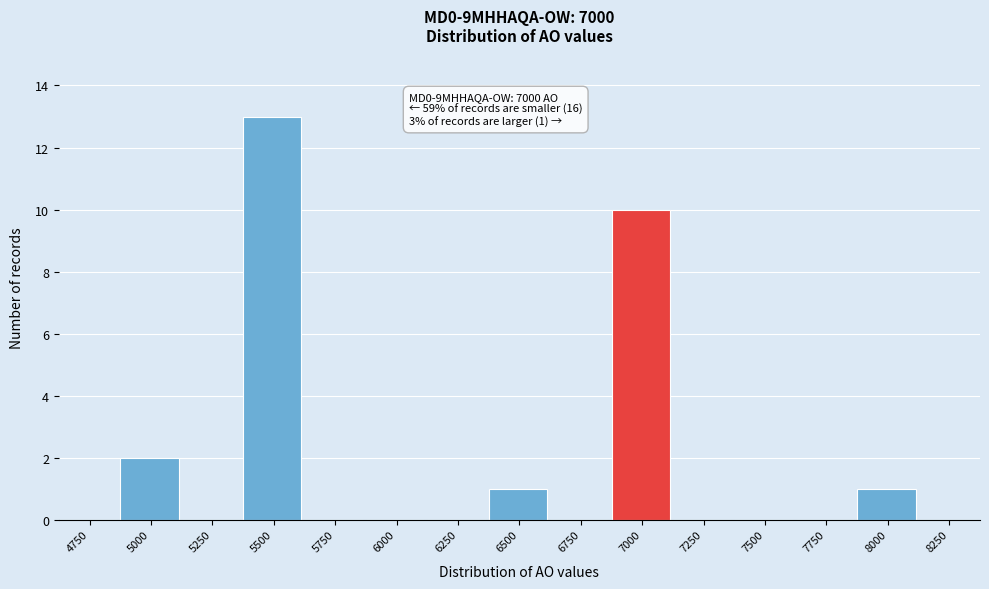

Reading left to right, extract all data points from this chart.

4750=0	5000=2	5250=0	5500=13	5750=0	6000=0	6250=0	6500=1	6750=0	7000=10	7250=0	7500=0	7750=0	8000=1	8250=0